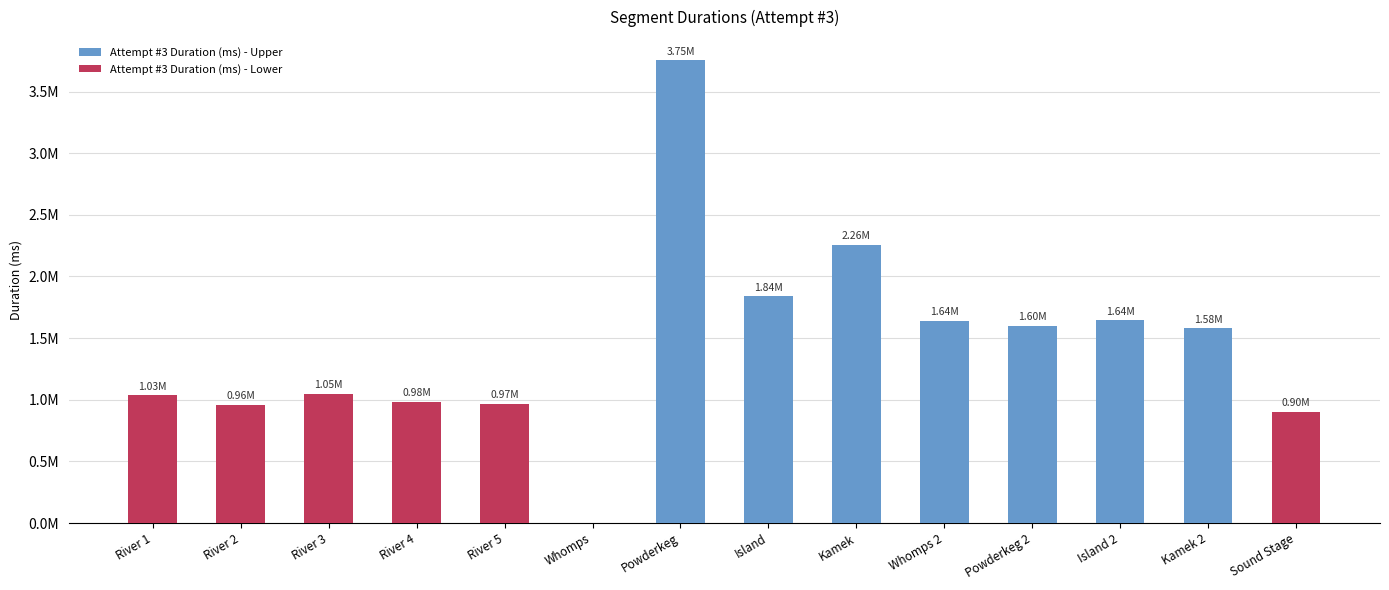

At which label does Attempt #3 Duration (ms) - Upper first exceed 1579715?

Powderkeg